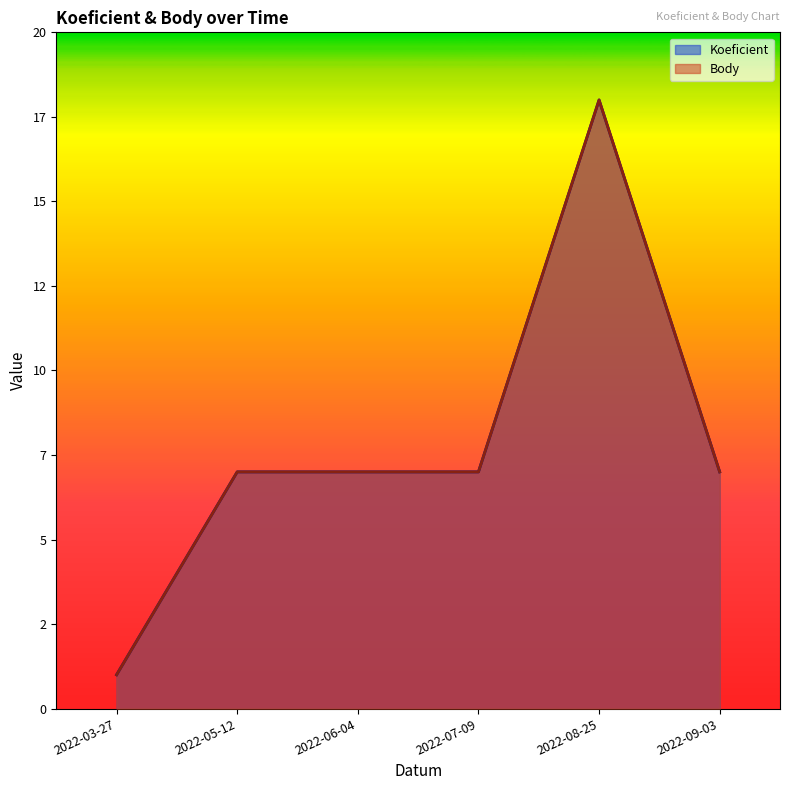

What are all the series names shown in the legend?

Koeficient, Body